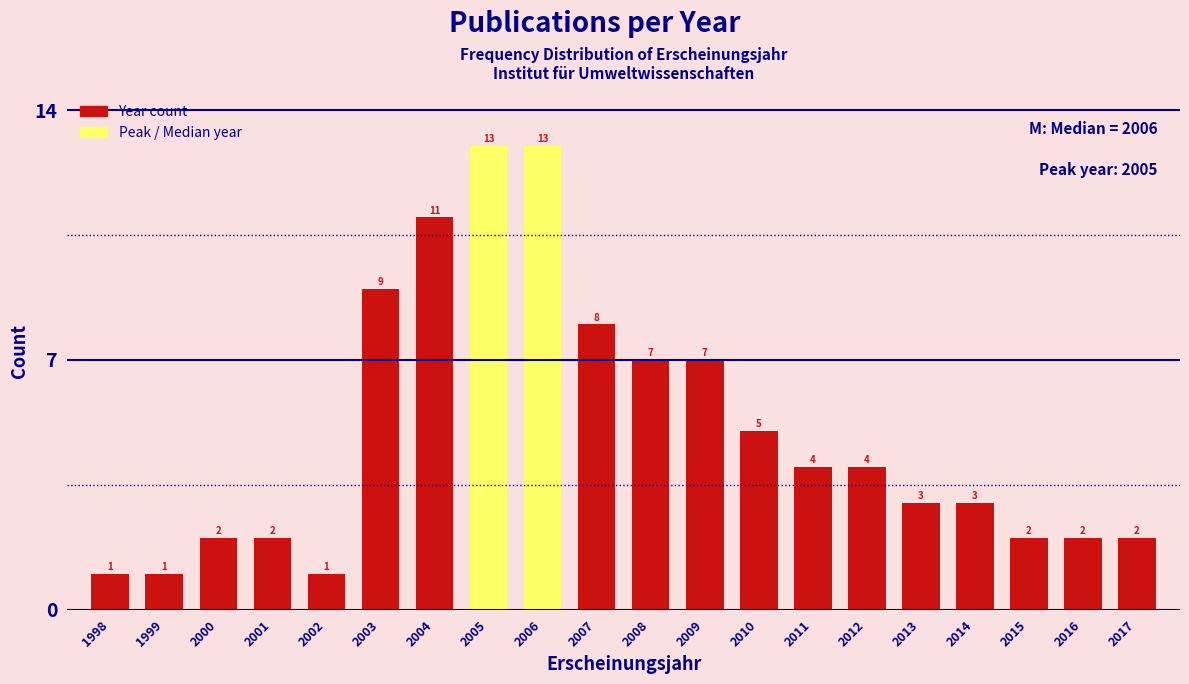

Reading right to left, what are all the values shown in this chart?

2	2	2	3	3	4	4	5	7	7	8	13	13	11	9	1	2	2	1	1